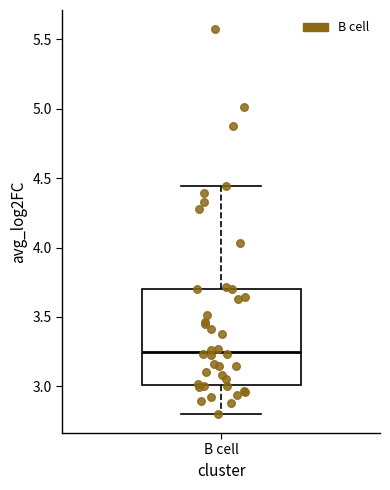

Where does the lower whisker of the box for B cell end on the y-axis? The values are not printed on the chart, so give them approximately, as read against the axis.

2.80